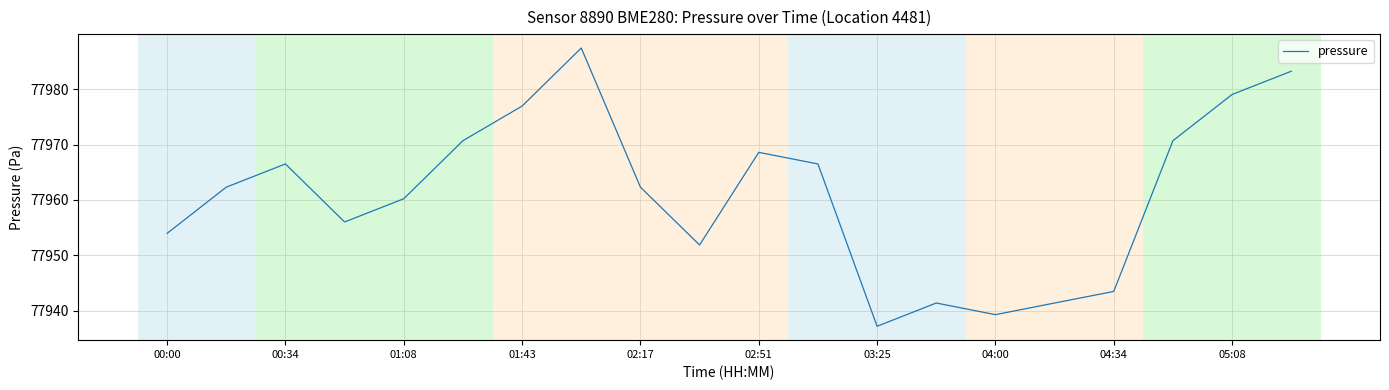

What is the difference between the maximum and minimum values?

50.2